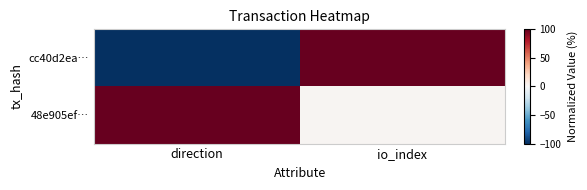

List the series in order of their overall mean, highest first.

48e905ef…, cc40d2ea…